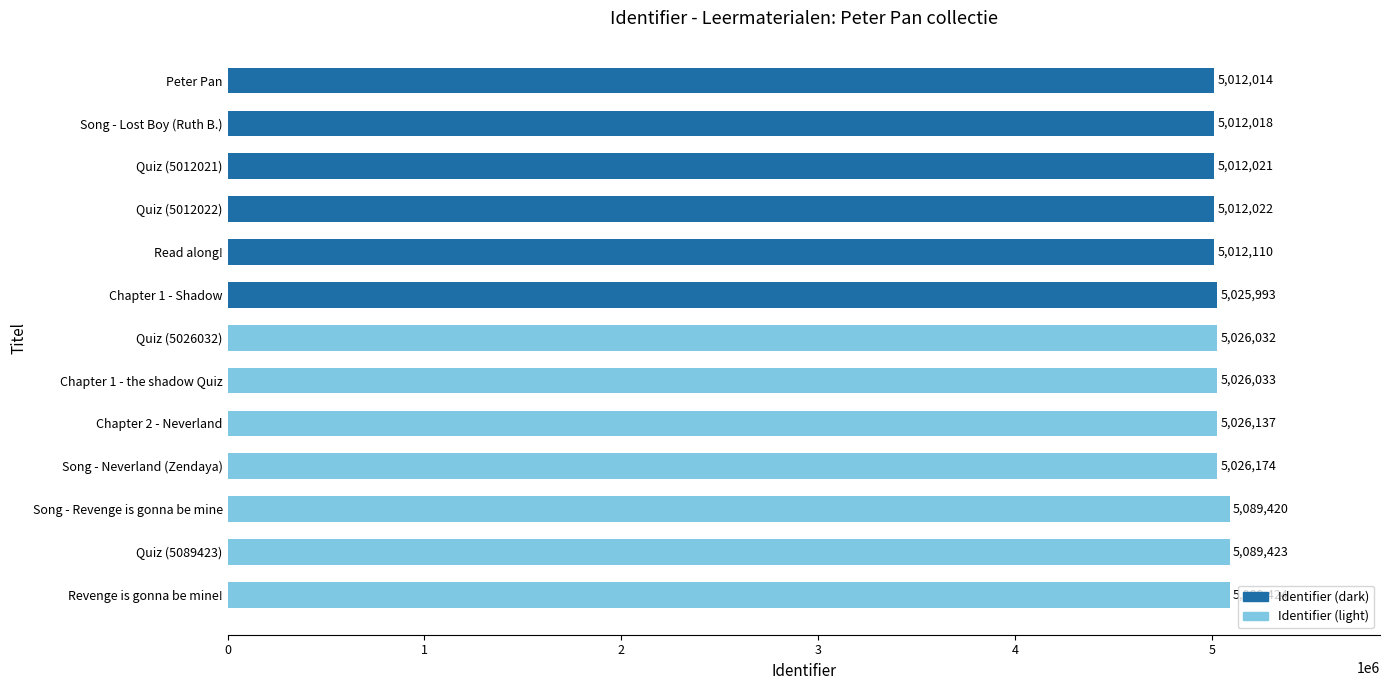

Count the number of categories in the chart.

13